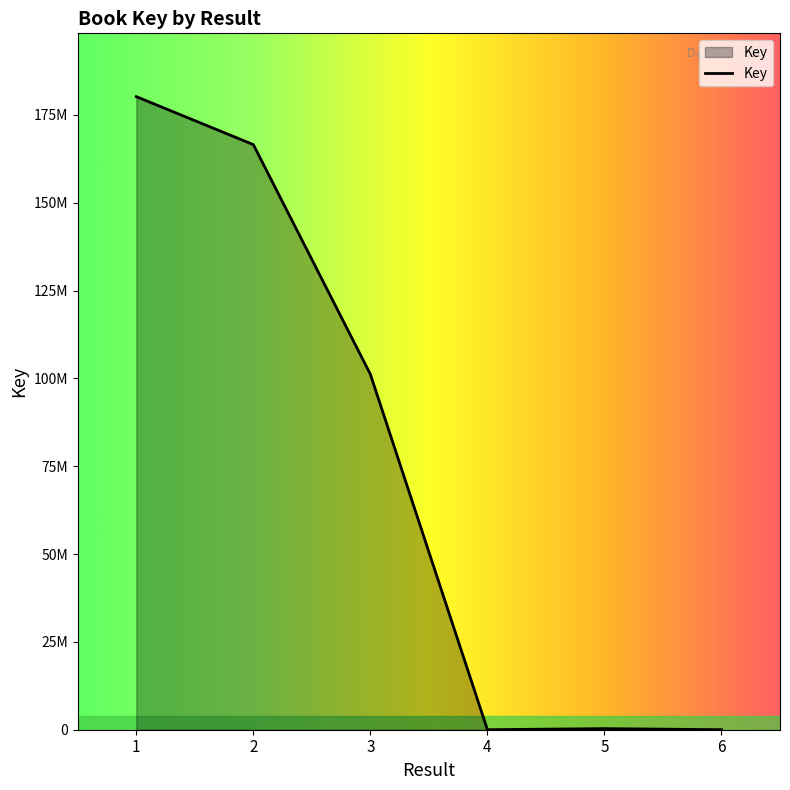

Reading left to right, extract all data points from this chart.

180188454	166535148	101162742	6926	314619	6416